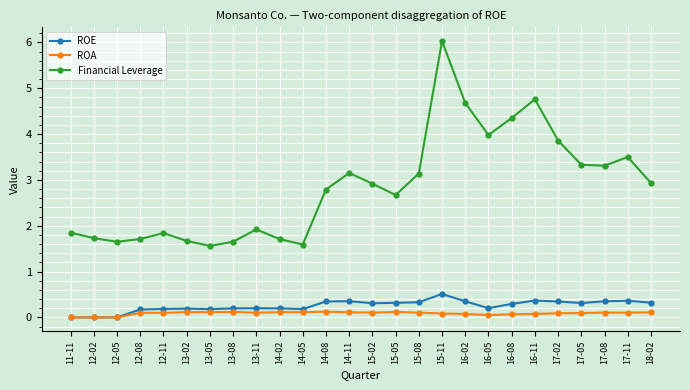

True or false: Financial Leverage has more than 2 interior local peaks.

True